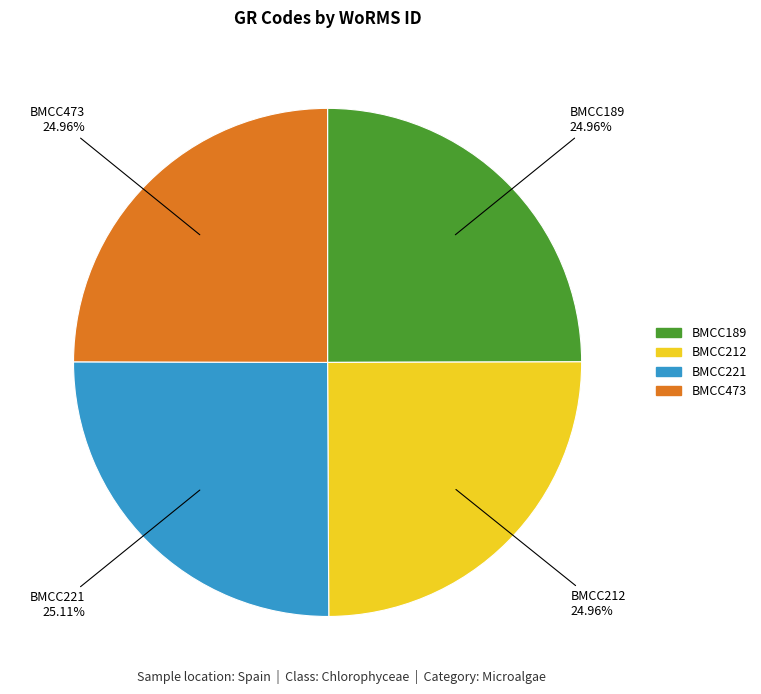

Does BMCC212 represent more than half of the total?

No